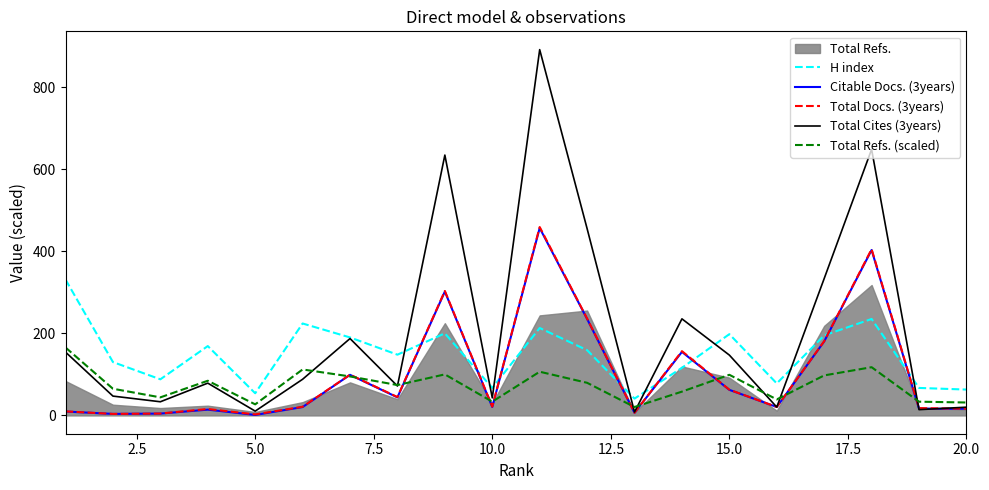

What is the value of the Total Refs. (scaled) point at the 11th from the left?

106.5